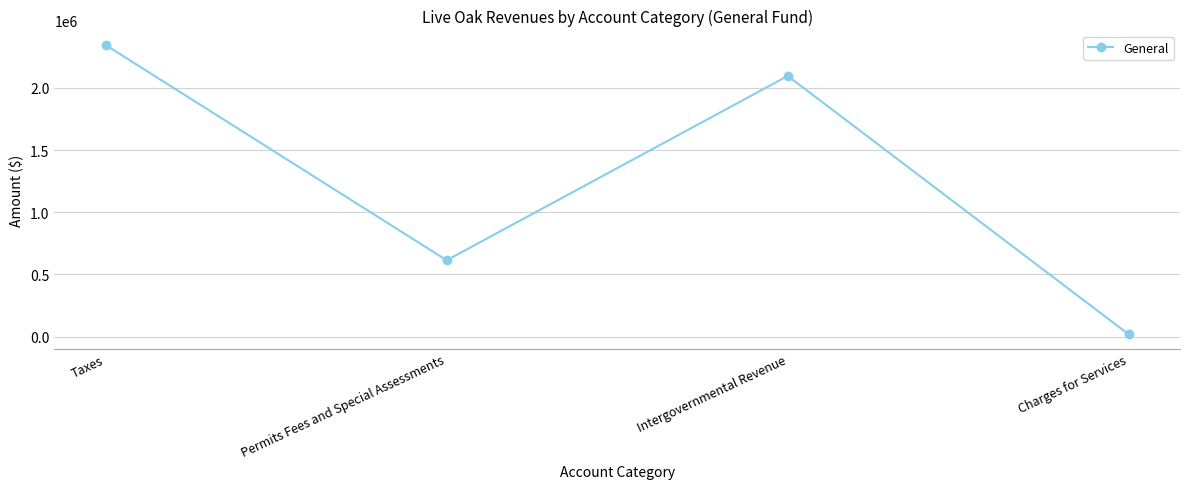

Reading right to left, transcribe all the data shown in this chart.

Charges for Services=17011	Intergovernmental Revenue=2095499	Permits Fees and Special Assessments=613519	Taxes=2344034